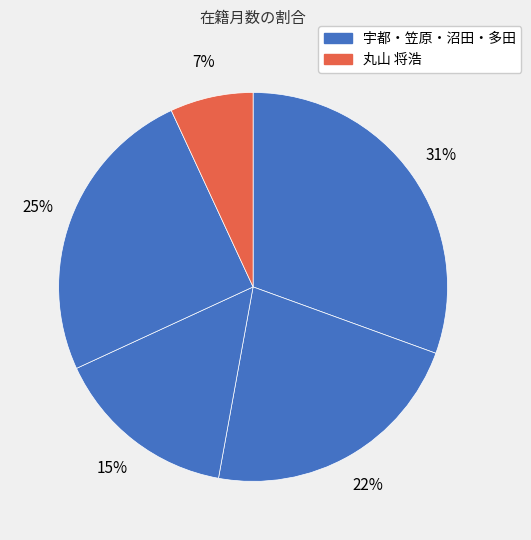

How many slices are in this pie chart?

5